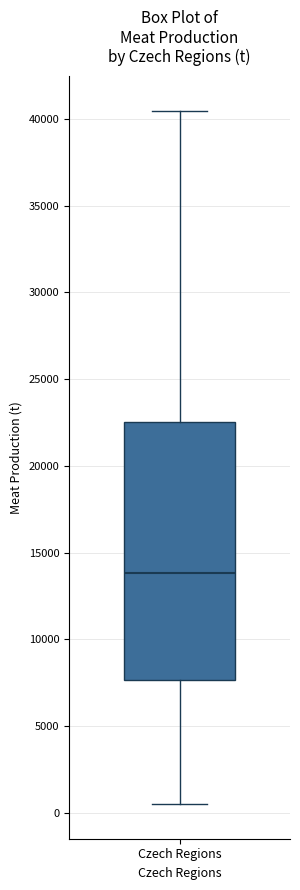

Where is the lower edge of the box for Czech Regions on the y-axis? The values are not printed on the chart, so give them approximately, as read against the axis.

7500